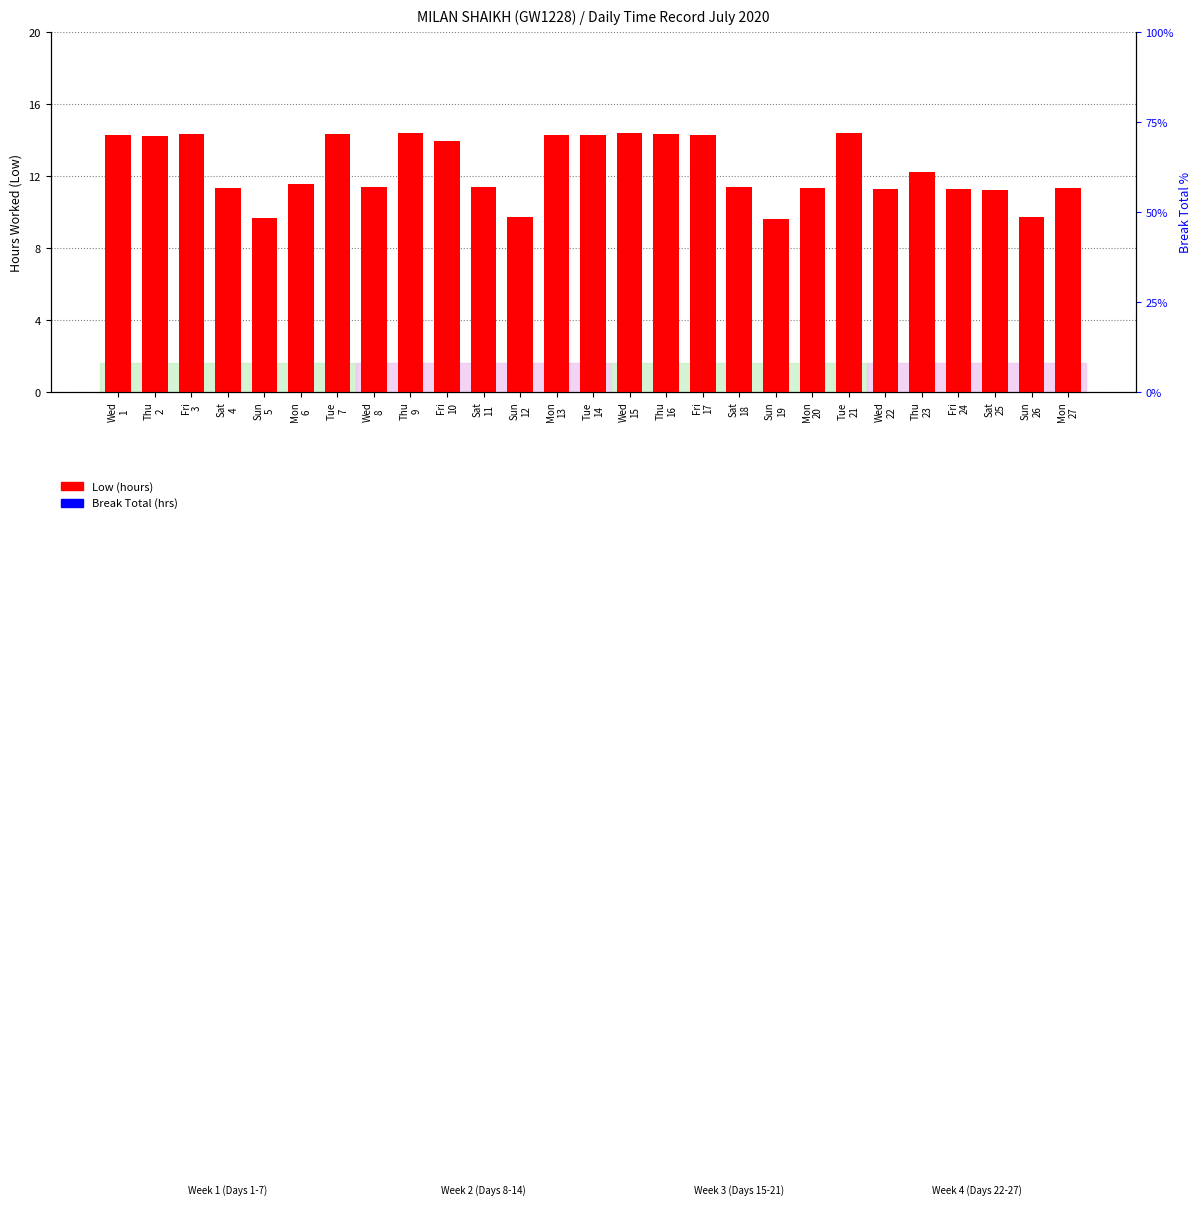

What is the sum of all Low (hours) values?

336.1